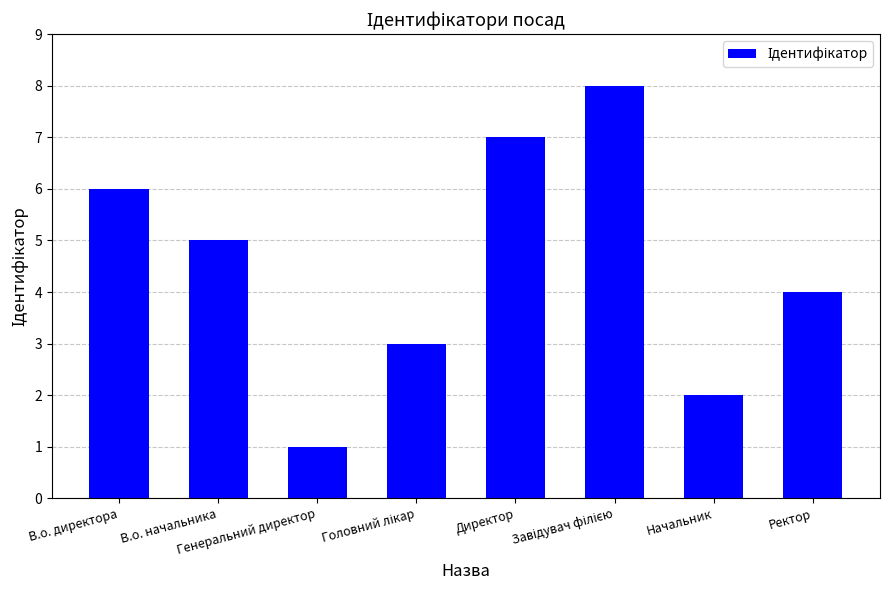

Count the number of data series in this chart.

1